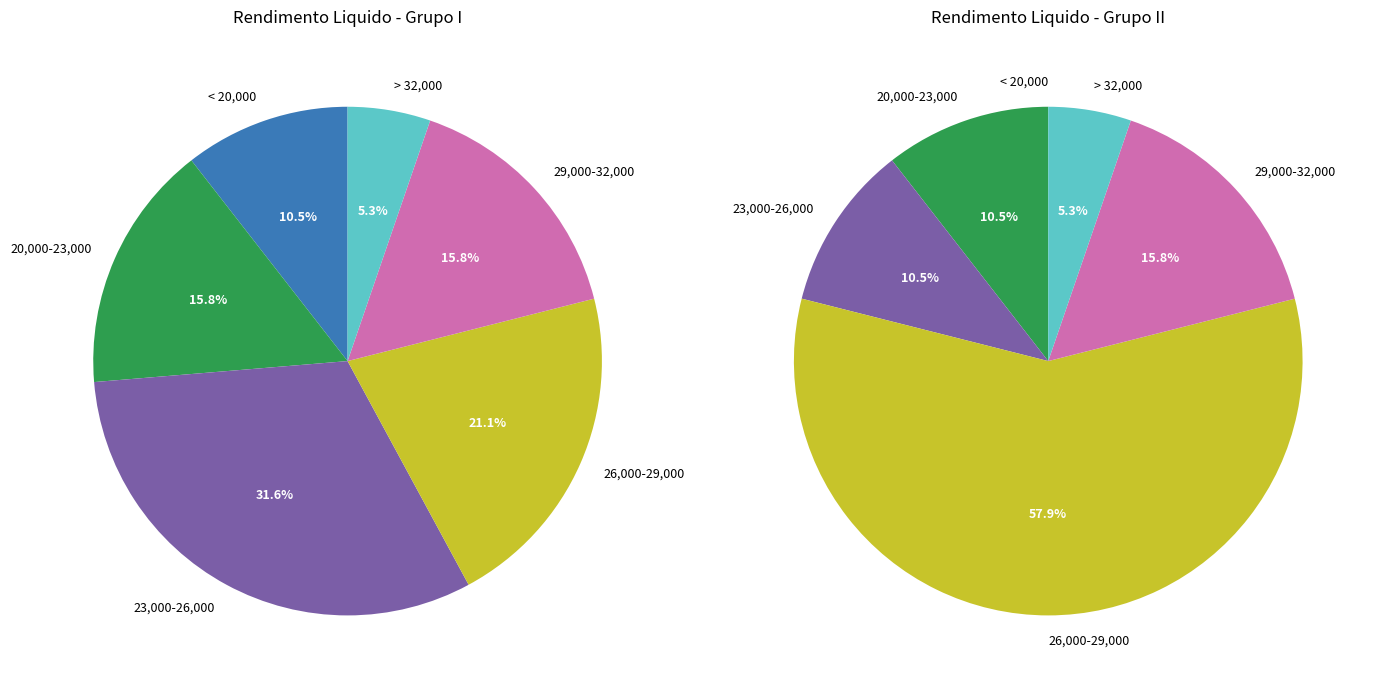

Is it true that CARLOS LOPES is 1% of the pie?

False